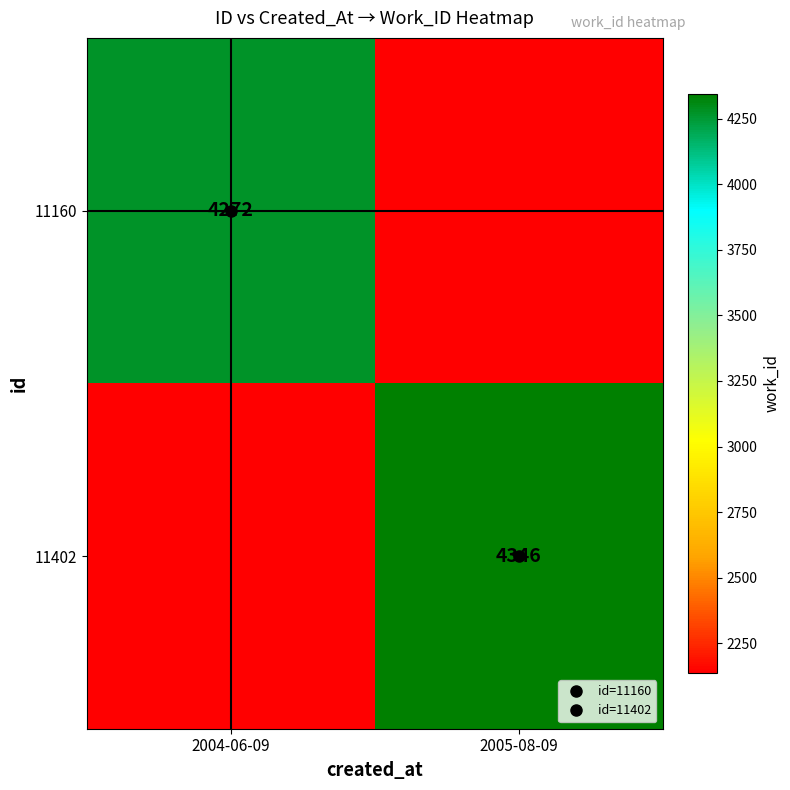

Between 2005-08-09 and 2004-06-09, which is larger?

2004-06-09